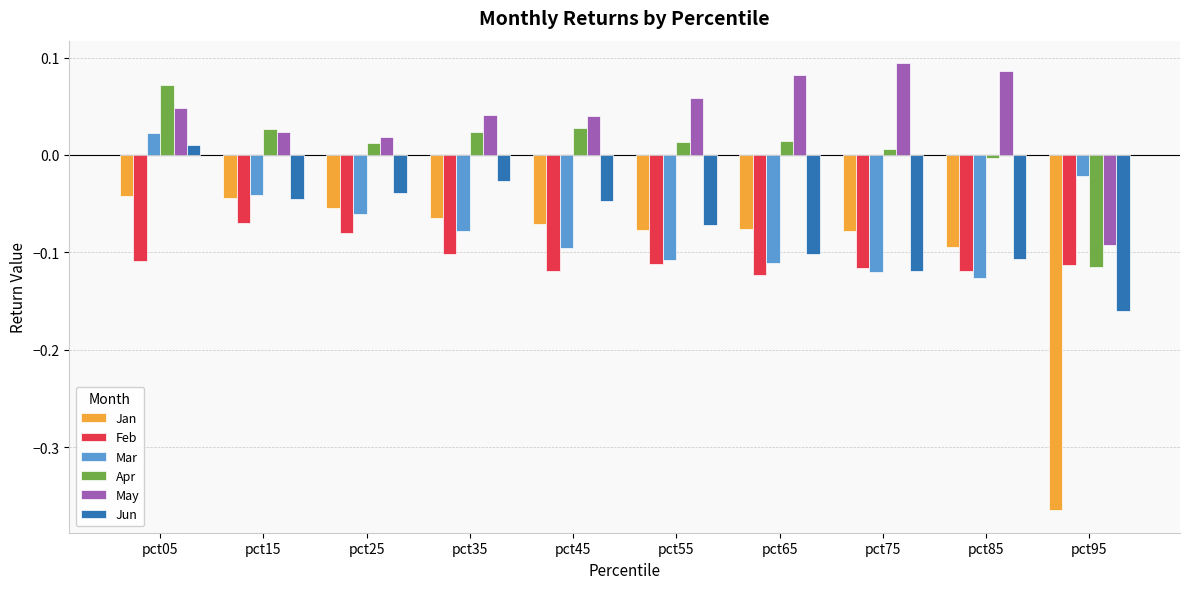

The value of Feb at pct35 is -0.2. True or false?

False